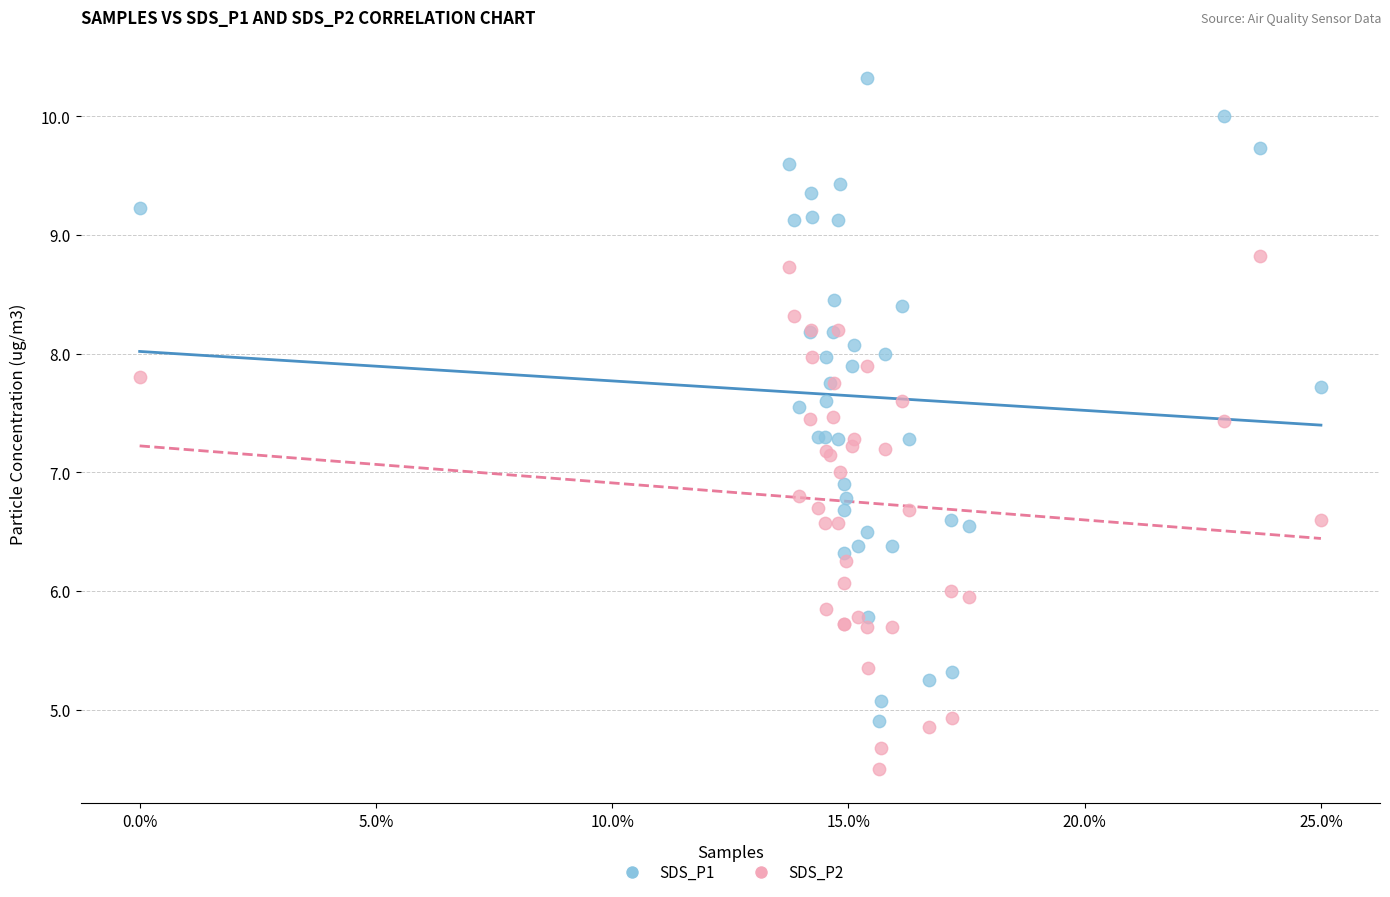

Which series contains the lowest Y value?

SDS_P2